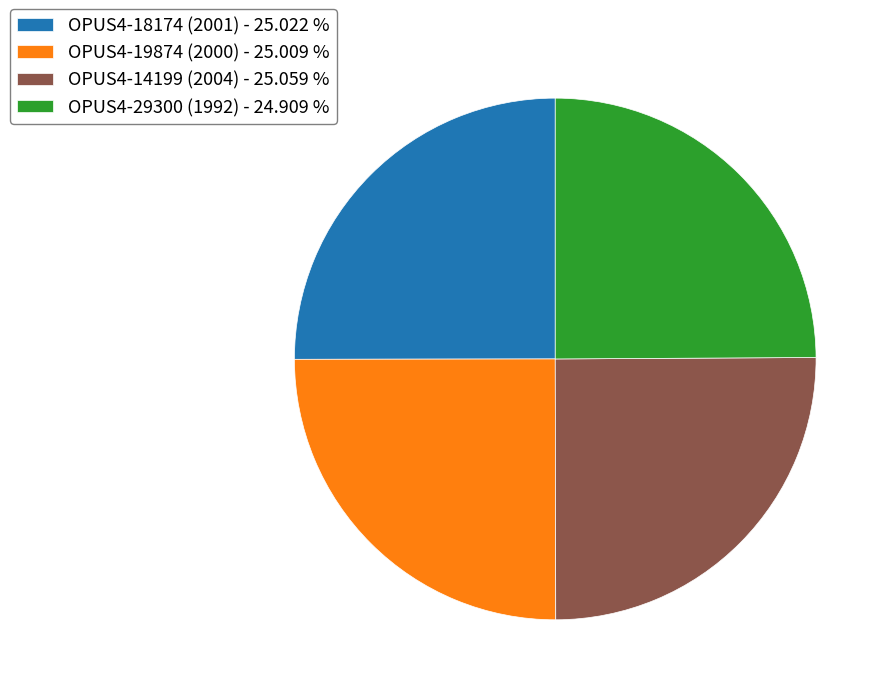

How many slices are in this pie chart?

4